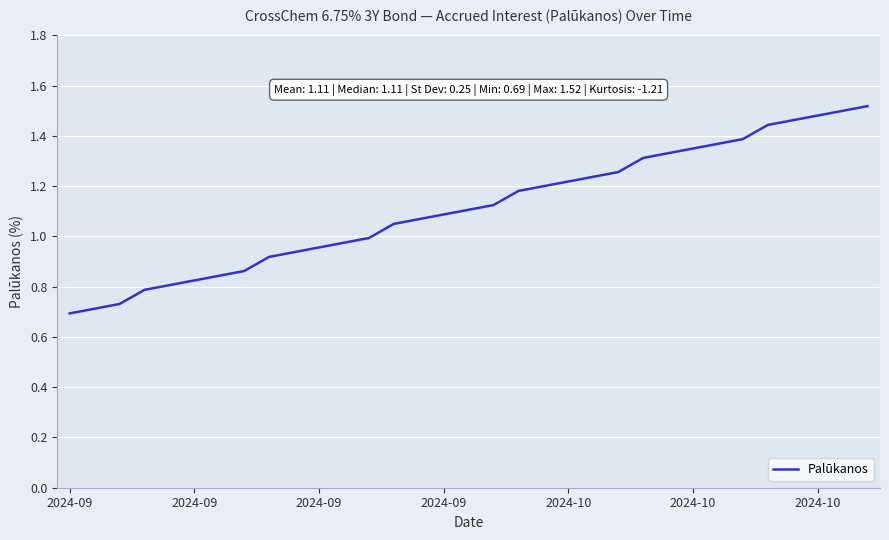

At which category does the chart reach its minimum across all series?

2024-09